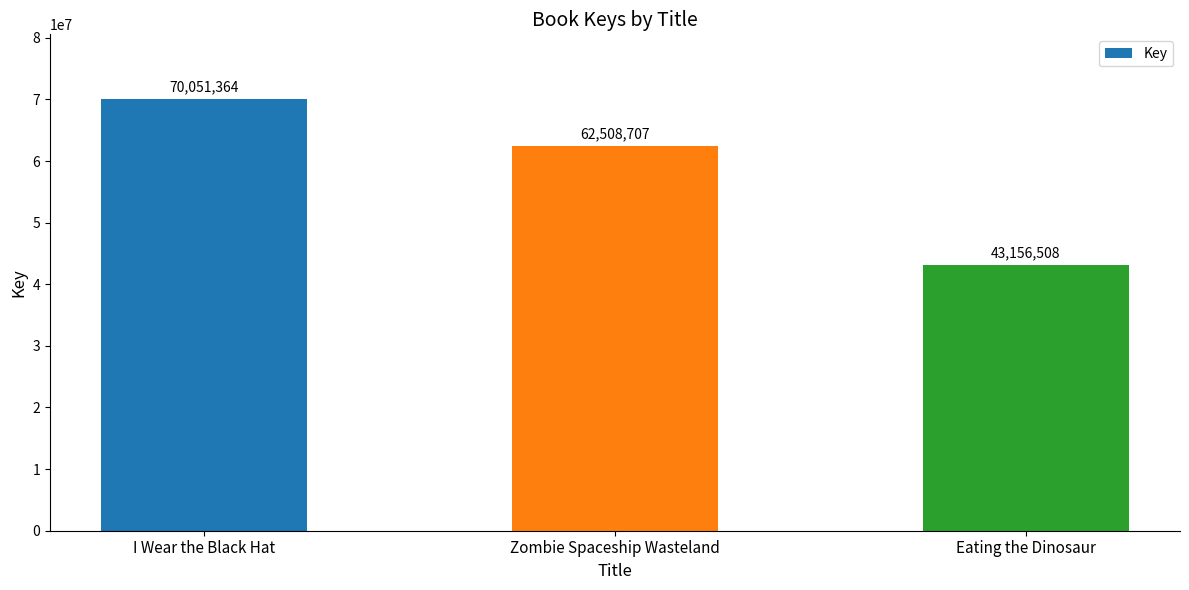

Reading left to right, transcribe all the data shown in this chart.

I Wear the Black Hat=70051364	Zombie Spaceship Wasteland=62508707	Eating the Dinosaur=43156508